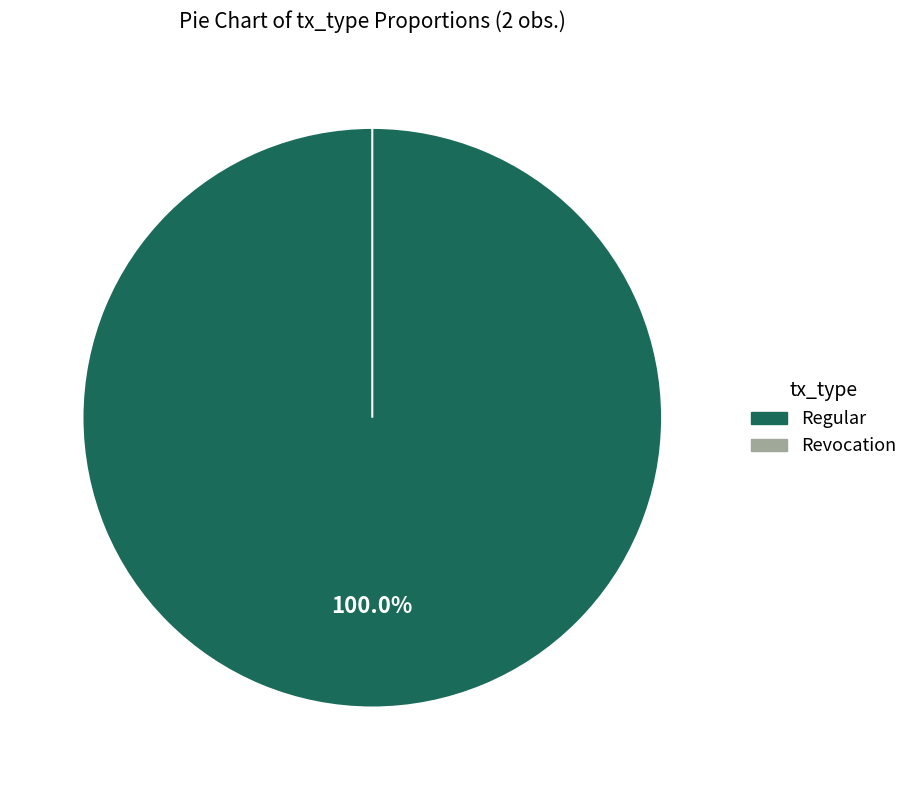

Is the sum of Regular and Revocation greater than half?

Yes